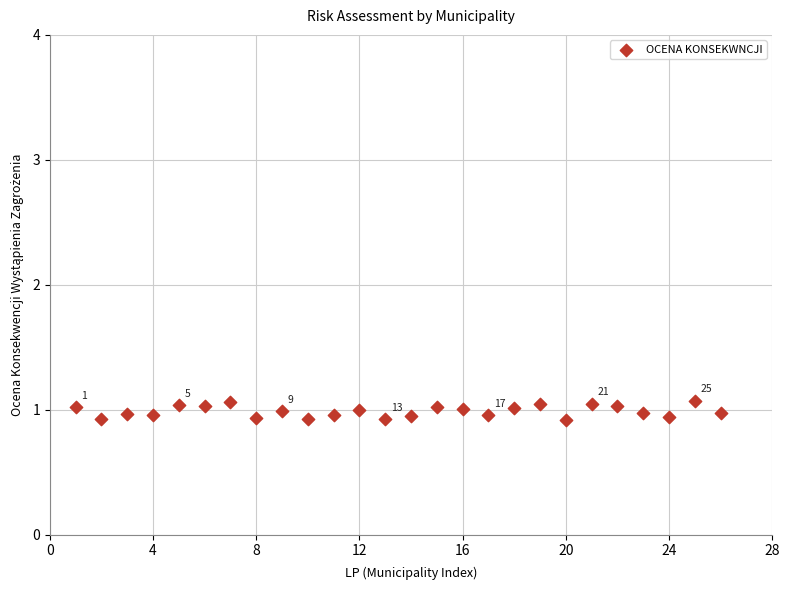

What is the range of X values (max minus min)?

25.0